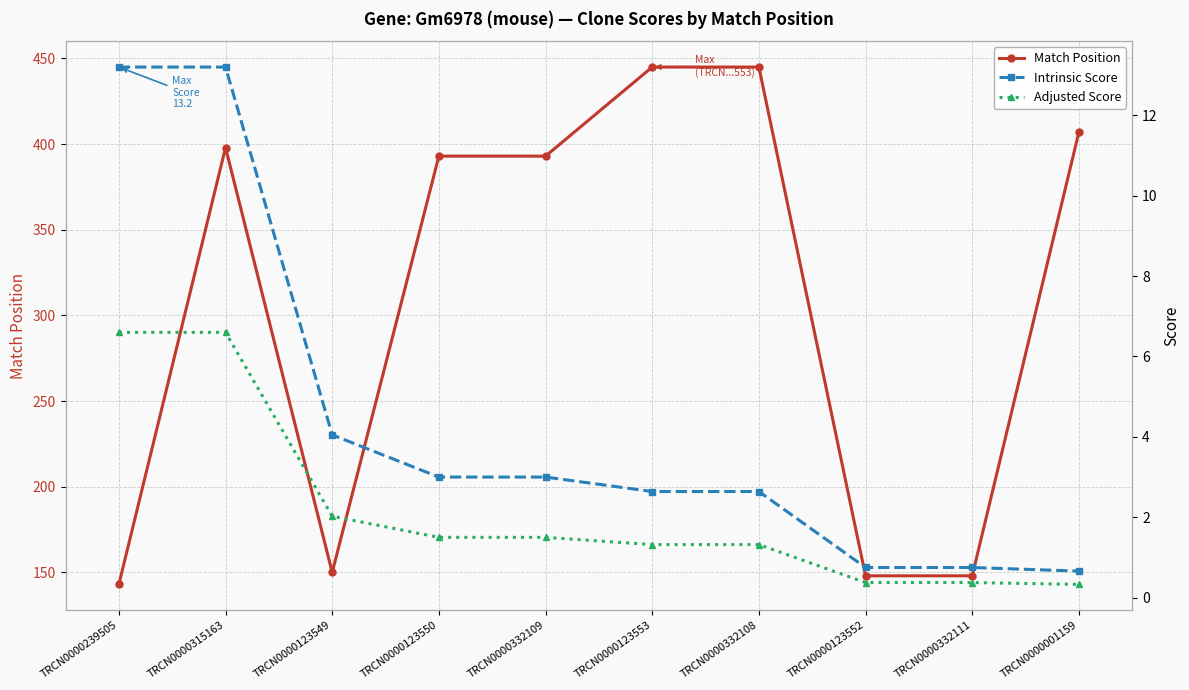

At which category does Match Position reach its first local valley?

TRCN0000123549